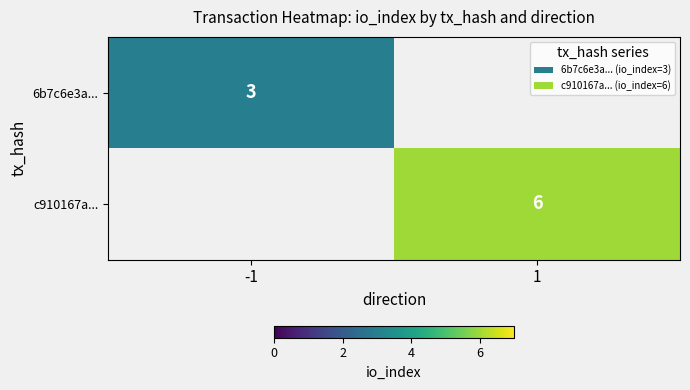

Is it true that 6b7c6e3a... equals 3 at -1?

True